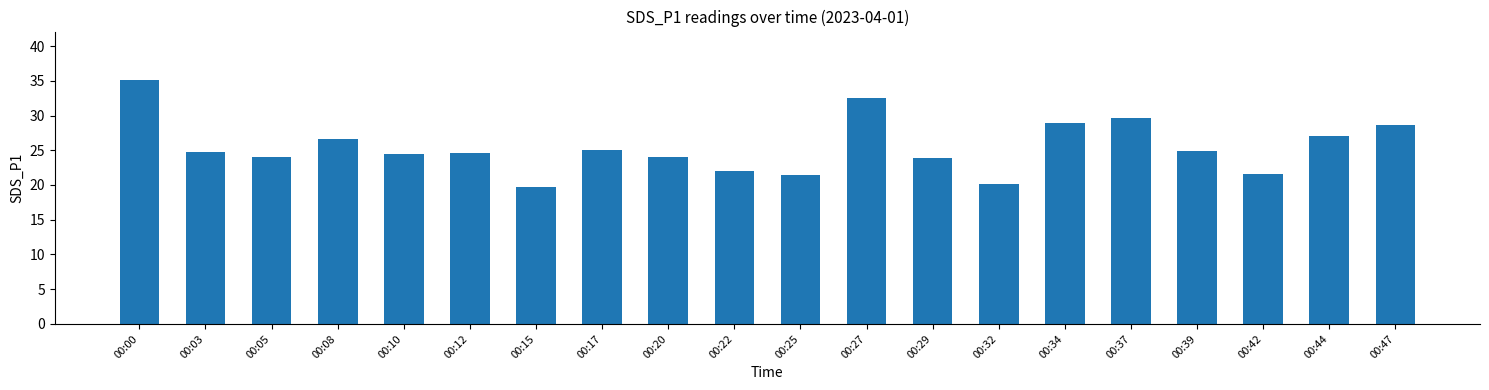

Are the bars grouped side by side (vs. stacked)?

No